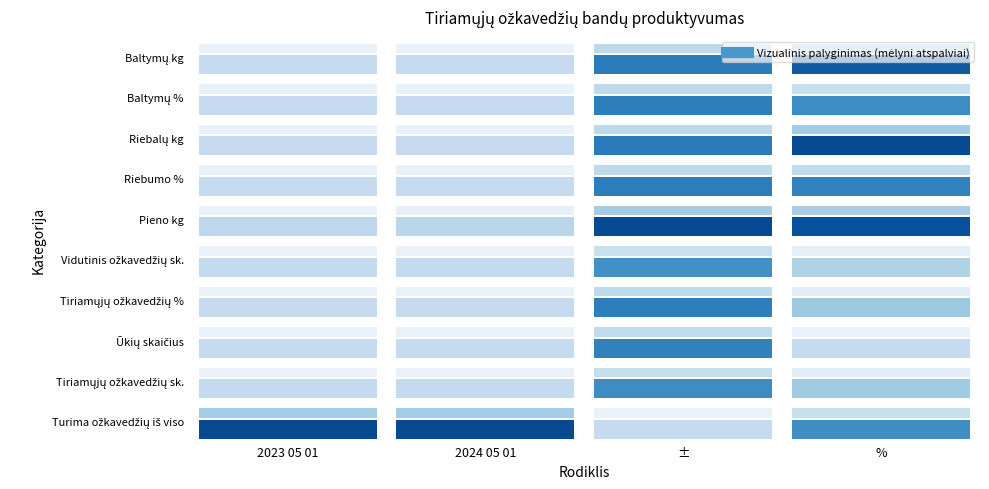

The Tiriamųjų ožkavedžių sk. series shows -16.0 at ±. True or false?

True